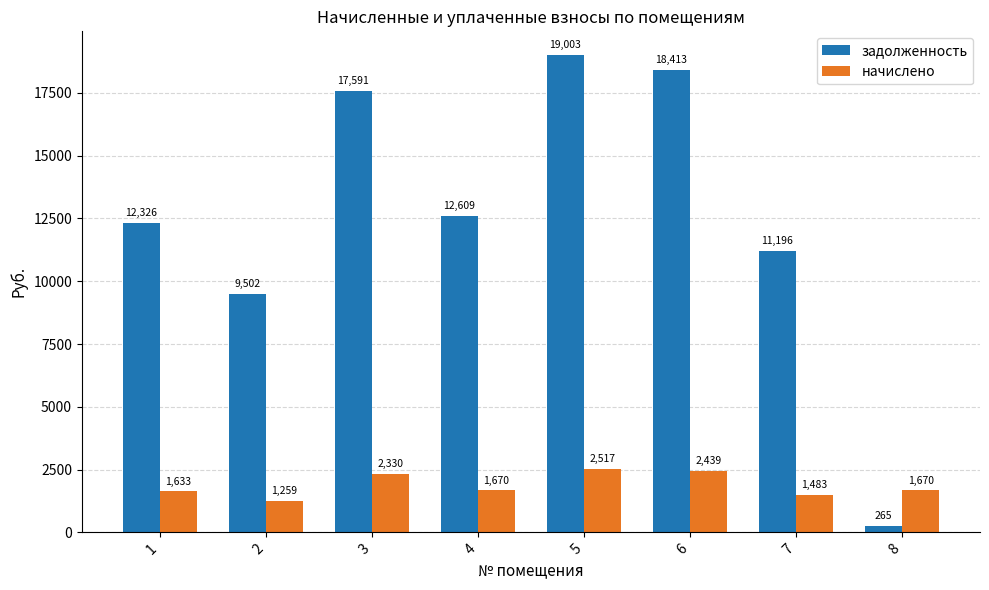

What is the average value of the задолженность series?

12613.1